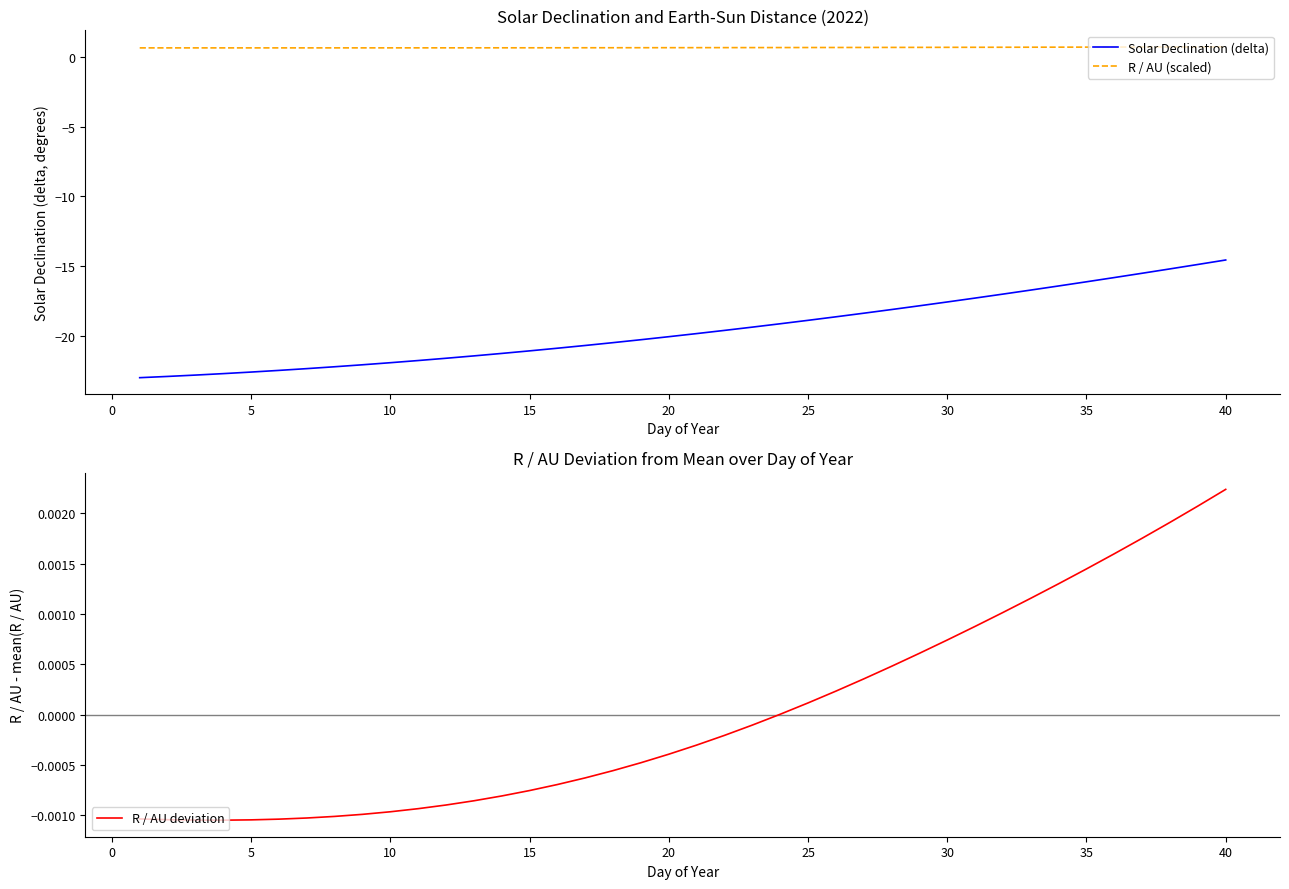

True or false: Solar Declination (delta) and R / AU (scaled) intersect in this chart.

False